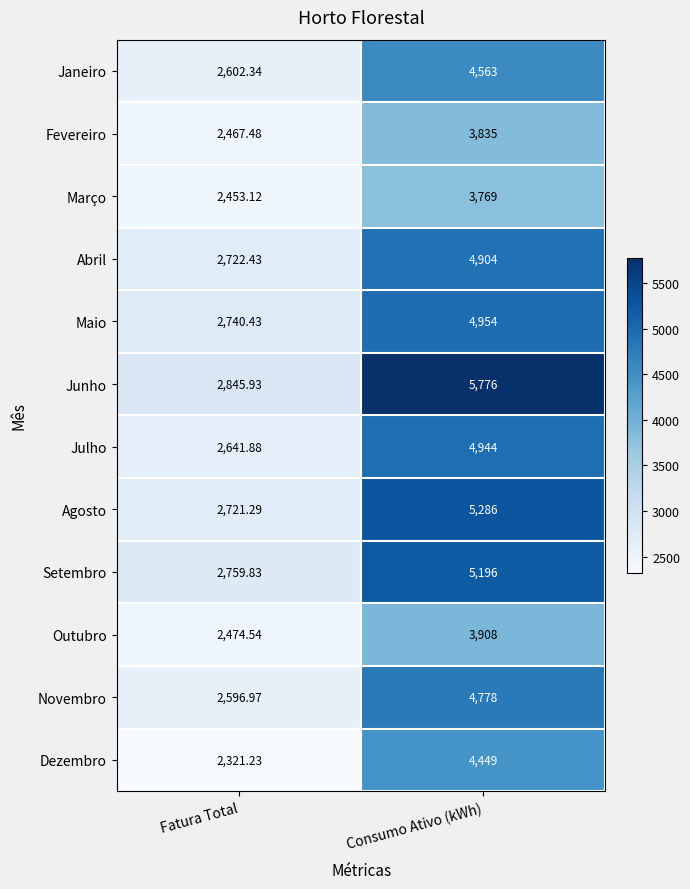

Between Fatura Total and Consumo Ativo (kWh), which series saw the biggest shift?

Junho